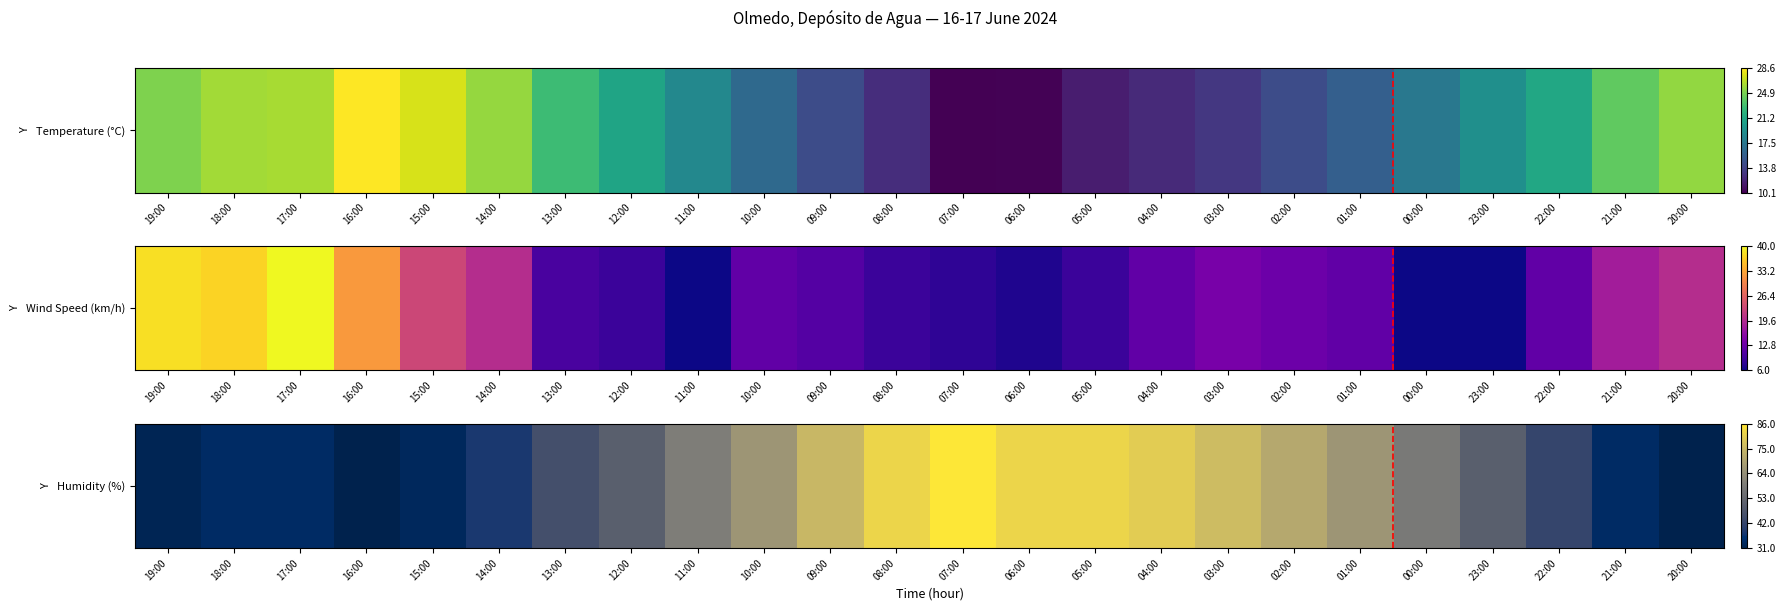

Which label corresponds to the largest value in the chart?

07:00